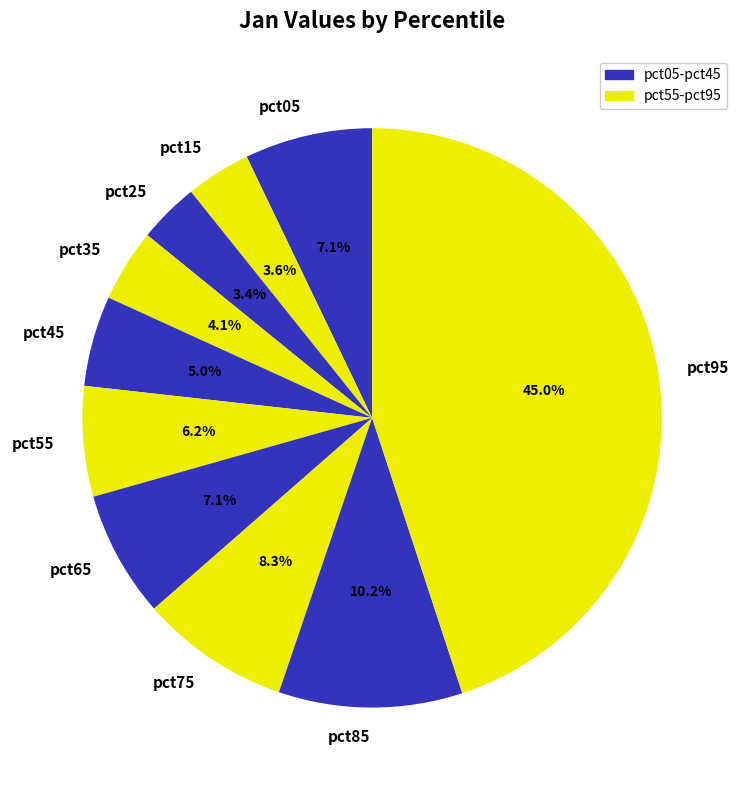

Is there any slice that represents more than half of the pie?

No